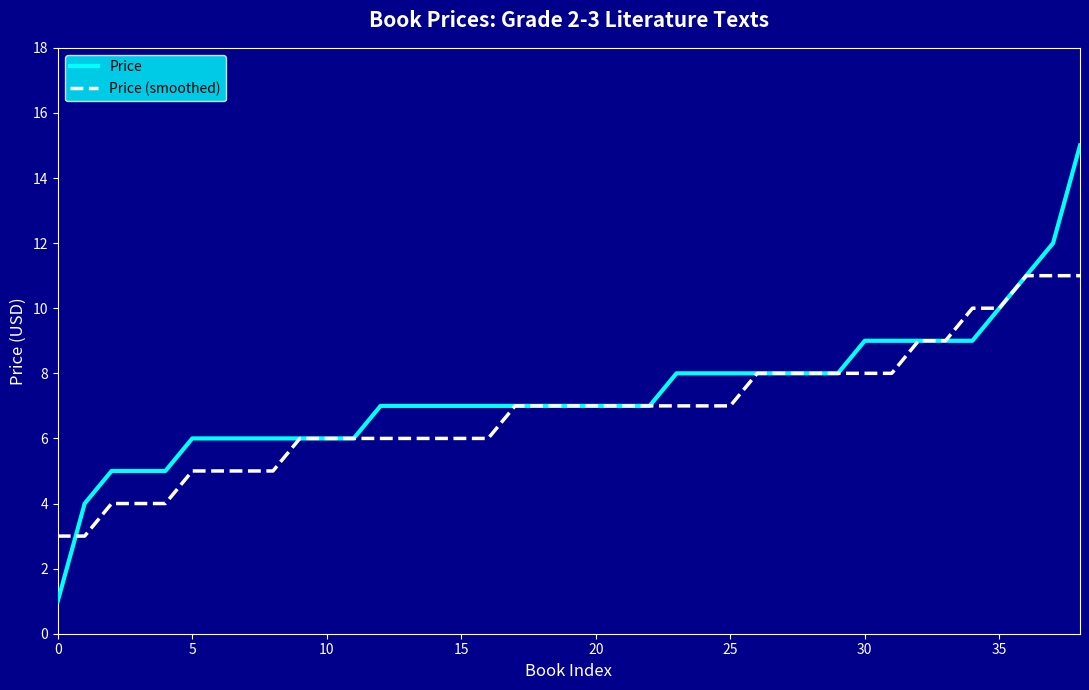

What is the maximum value shown in the chart?

15